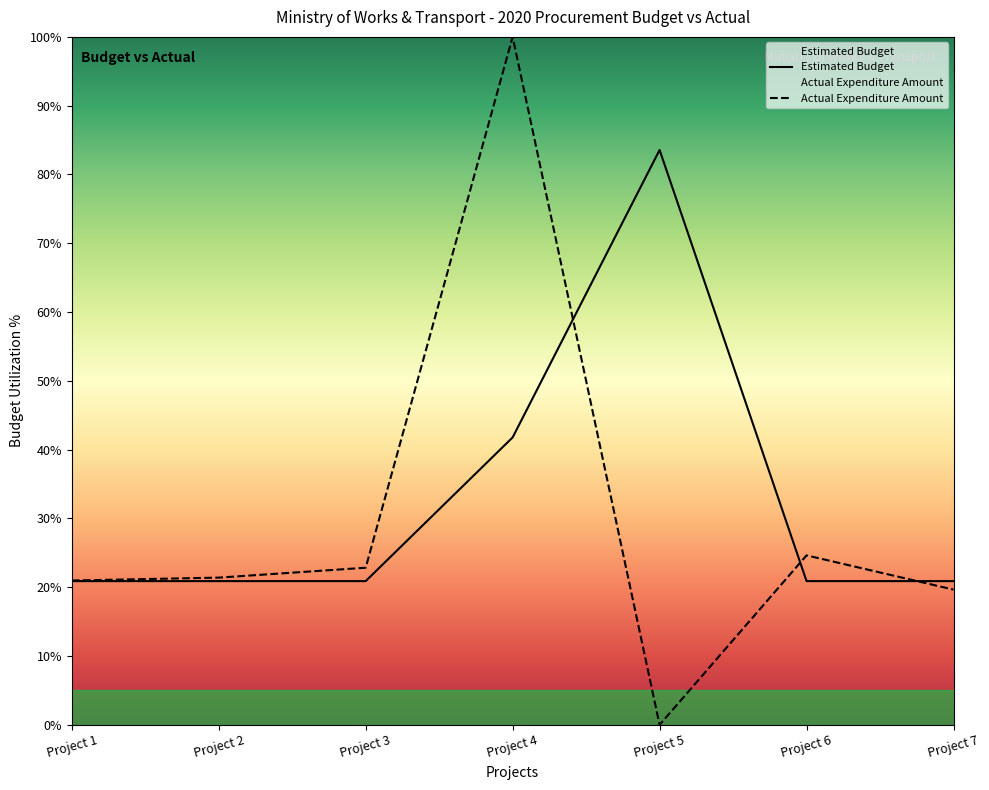

Is it true that Actual Expenditure Amount equals 153.6 at Project 4?

False